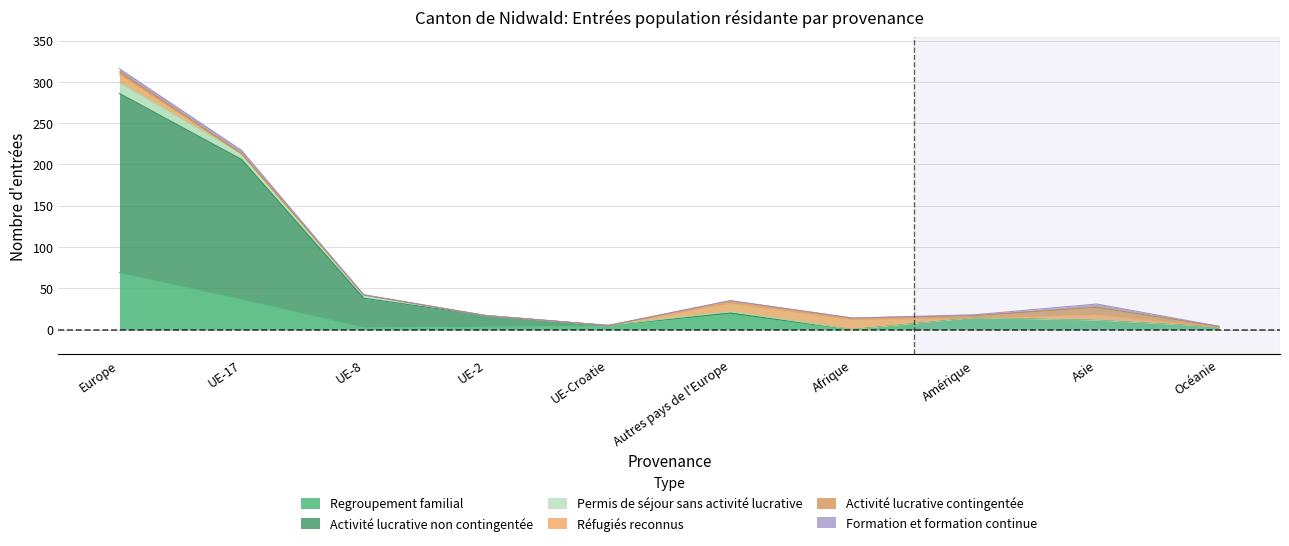

At which category is the sum across all series the highest?

Europe